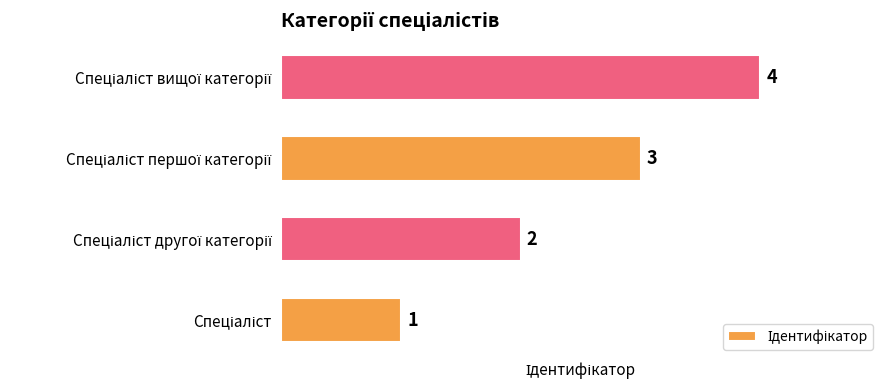

Are the bars horizontal?

Yes